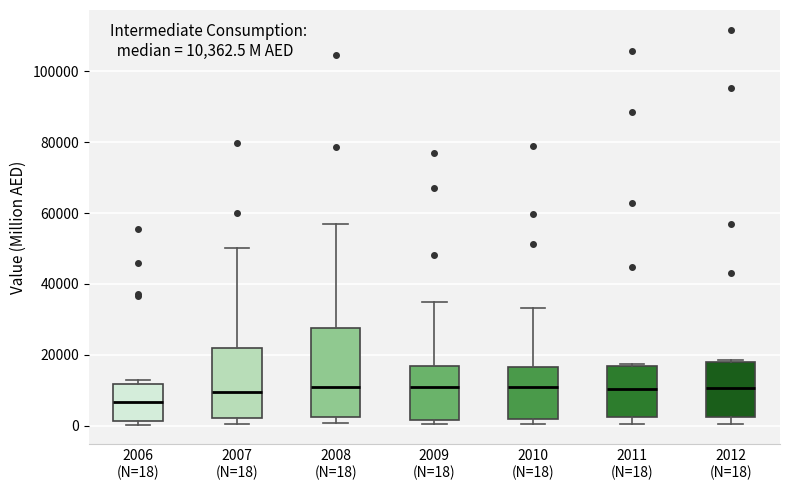

Which box's median line is the lowest?

2006 (N=18)